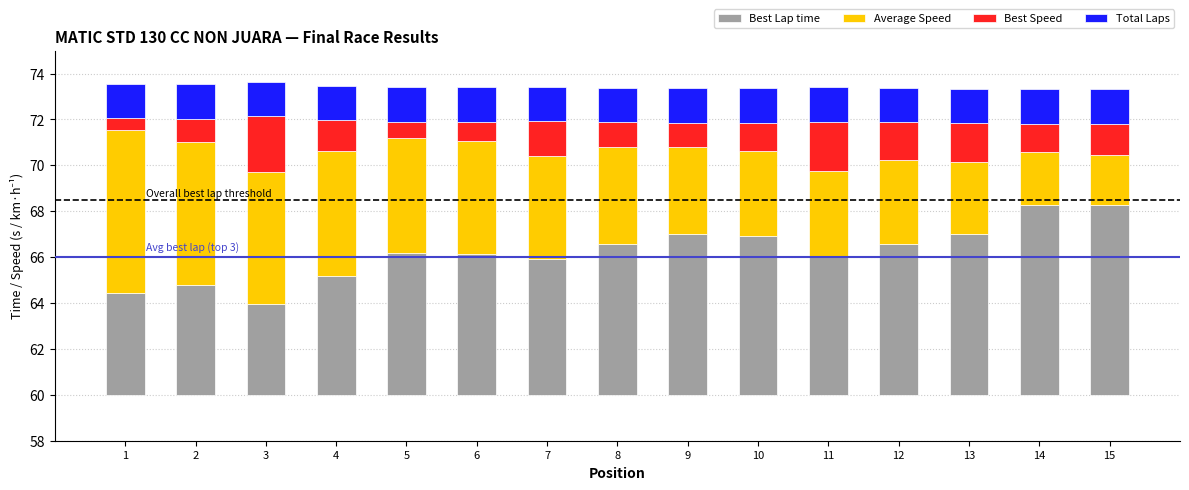

Which series has the largest range (max minus min)?

Average Speed